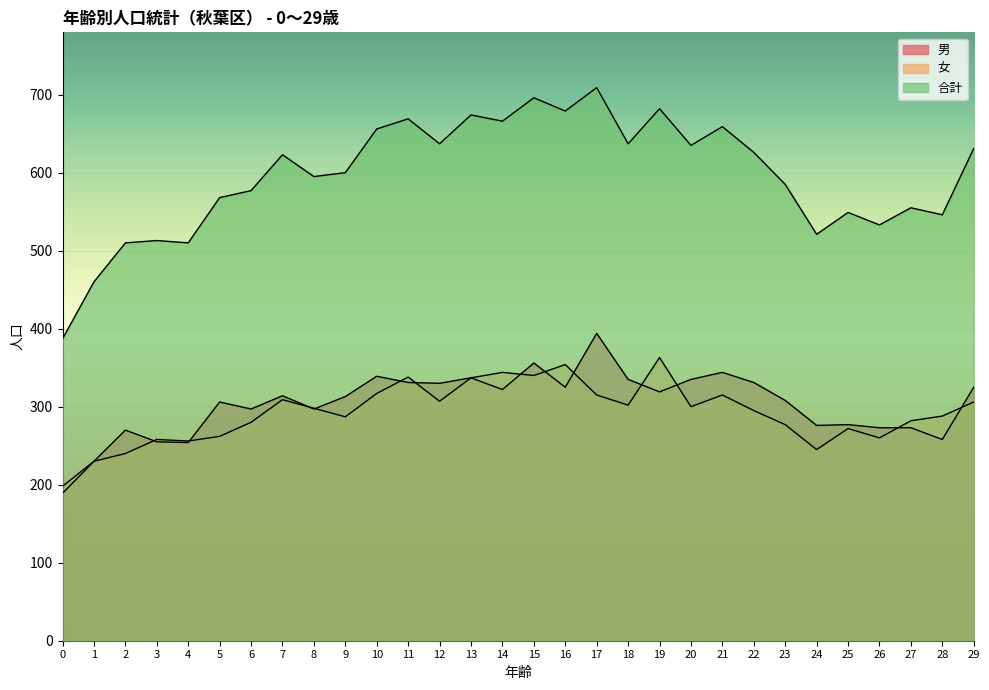

Where is the first local maximum for 女?

3